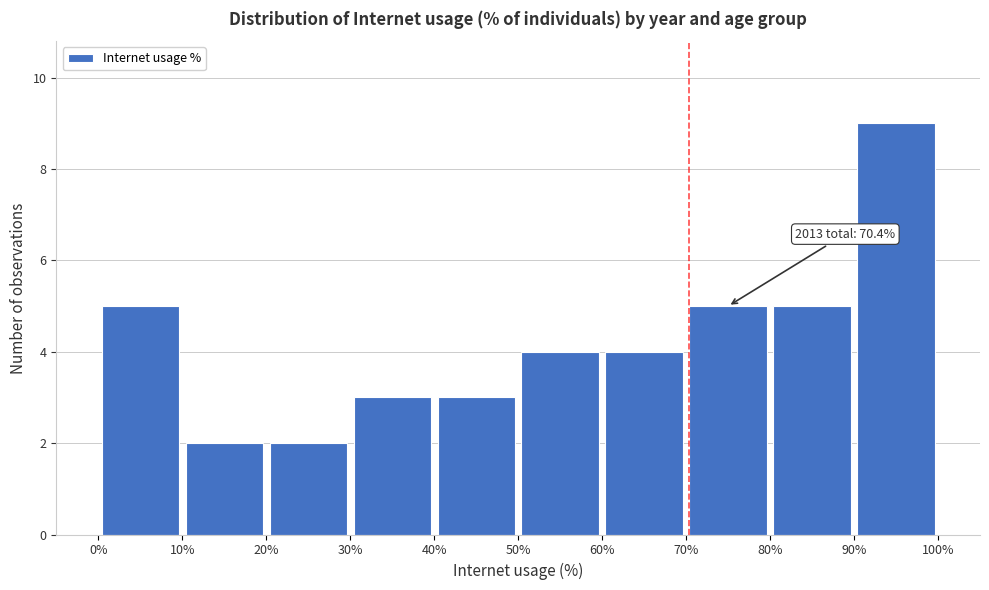

Over which range of the x-axis is the bar tallest?

90% to 100%